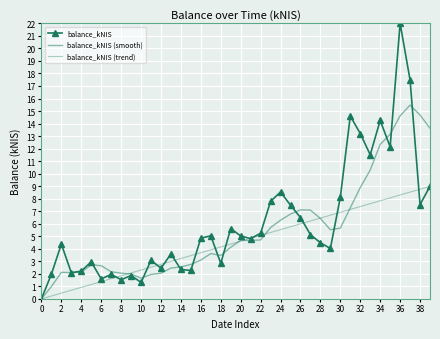

Reading right to left, extract all data points from this chart.

balance_kNIS: 9.0	7.5	17.5	22.0	12.1	14.3	11.5	13.2	14.6	8.1	4.0	4.5	5.1	6.5	7.5	8.5	7.8	5.2	4.8	5.0	5.6	2.8	5.0	4.9	2.3	2.3	3.6	2.4	3.1	1.3	1.9	1.5	2.0	1.6	3.0	2.2	2.1	4.4	2.0	0.0
balance_kNIS (smooth): 13.6	14.7	15.5	14.6	13.1	12.3	10.3	8.9	7.3	5.6	5.5	6.4	7.1	7.1	6.8	6.3	5.7	4.7	4.7	4.7	4.1	3.5	3.6	3.1	2.7	2.6	2.5	2.0	2.0	1.7	2.0	2.1	2.2	2.6	2.7	2.1	2.1	2.1	1.0	0.0
balance_kNIS (trend): 9.0	8.8	8.5	8.3	8.1	7.8	7.6	7.4	7.1	6.9	6.7	6.5	6.2	6.0	5.8	5.5	5.3	5.1	4.8	4.6	4.4	4.1	3.9	3.7	3.5	3.2	3.0	2.8	2.5	2.3	2.1	1.8	1.6	1.4	1.2	0.9	0.7	0.5	0.2	0.0